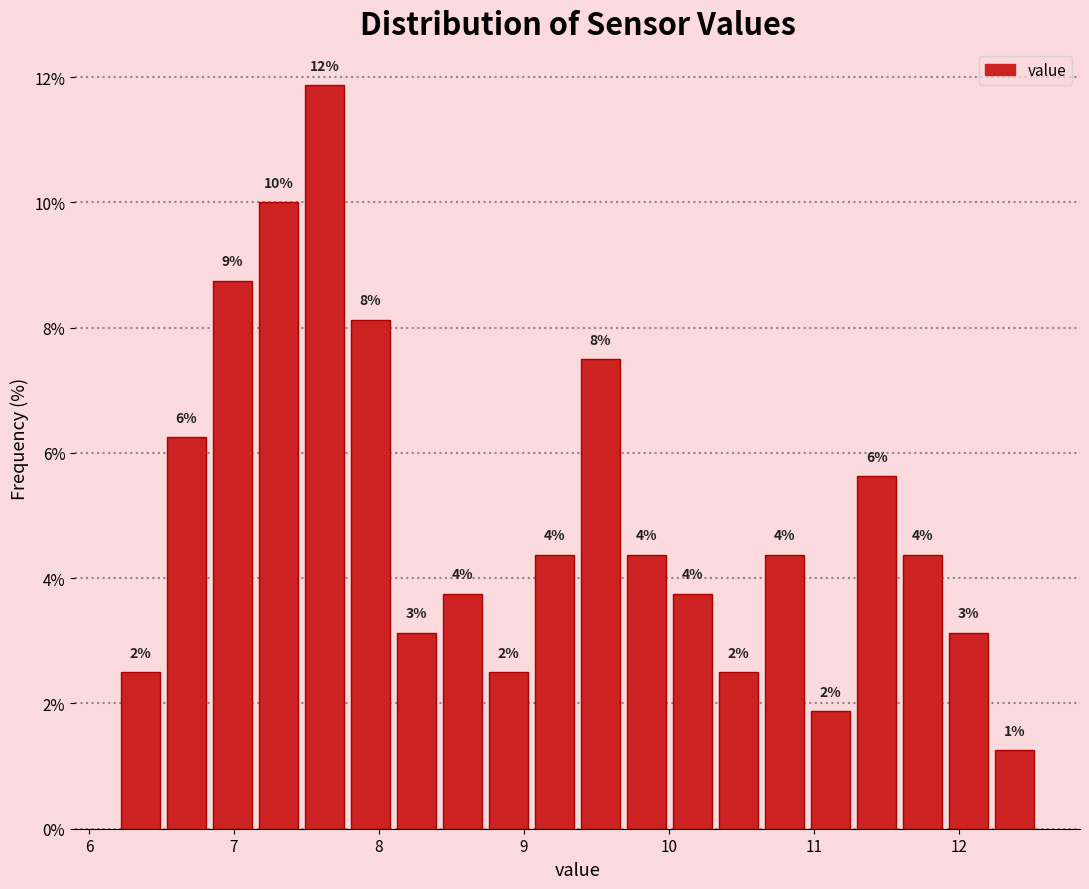

Read against the x-axis, roughly where is the centre of the tallest bar?

7.6